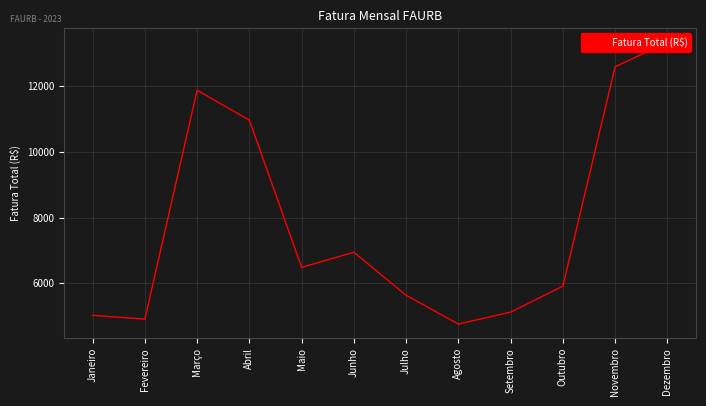

What is the sum of the values at Março and Fevereiro?

16779.6